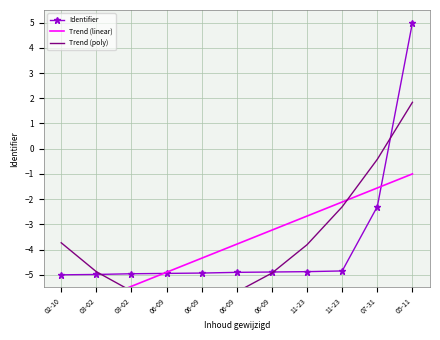

How many lines are shown in the chart?

3